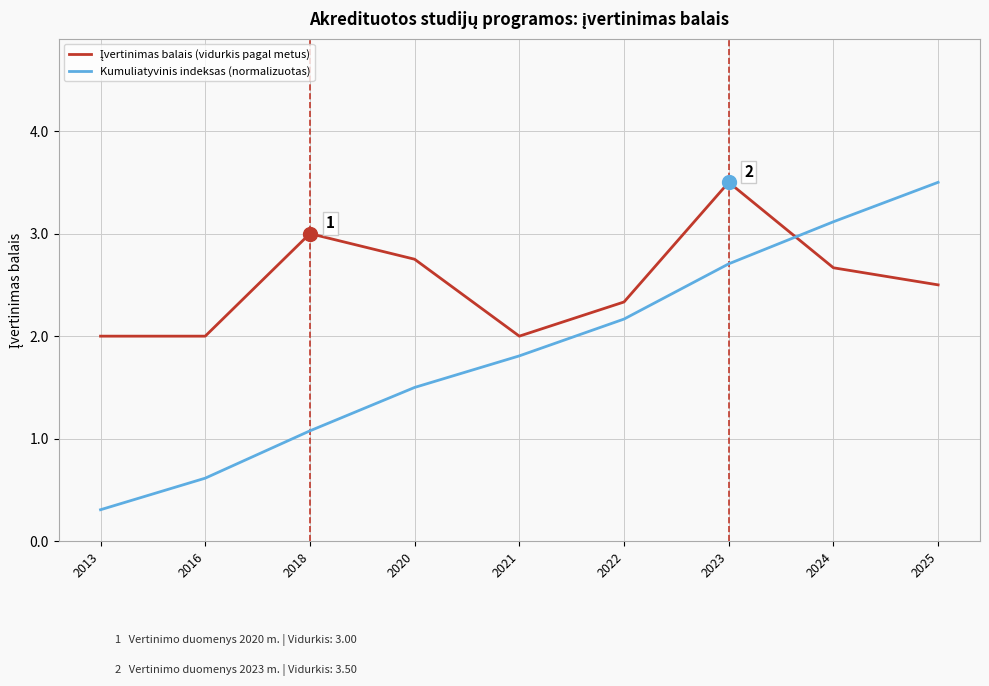

Is it true that Kumuliatyvinis indeksas (normalizuotas) equals 0.6 at 2016?

True